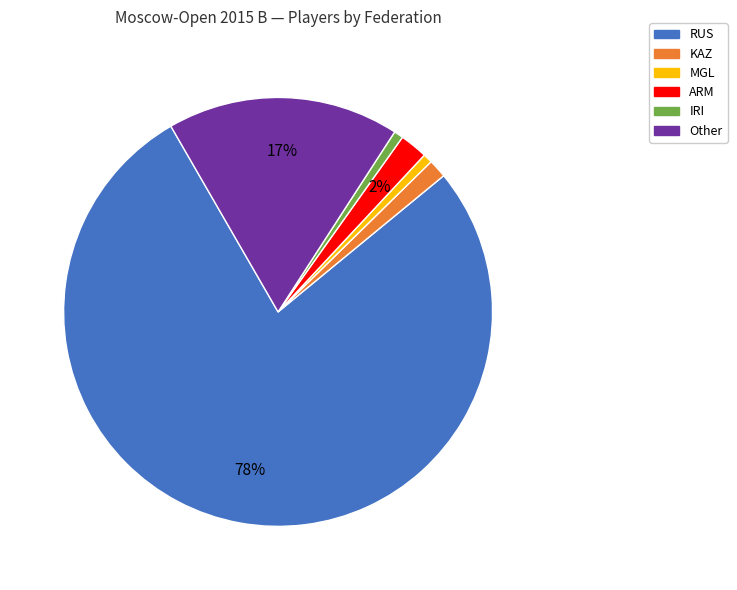

True or false: IRI accounts for 1% of the total.

True